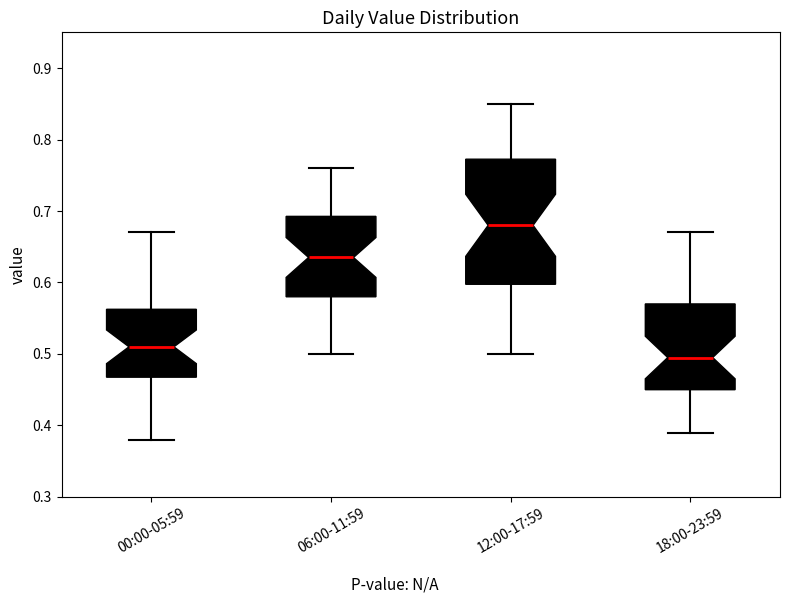

Reading left to right, read every box against the y-axis: the position of its median line, the range the box covers, and the ends of its whiskers. The values are not printed on the chart, so give them approximately, as read against the axis.

00:00-05:59: median 0.51, box 0.47 to 0.56, whiskers 0.38 to 0.67
06:00-11:59: median 0.64, box 0.58 to 0.69, whiskers 0.50 to 0.76
12:00-17:59: median 0.68, box 0.60 to 0.77, whiskers 0.50 to 0.85
18:00-23:59: median 0.50, box 0.45 to 0.57, whiskers 0.39 to 0.67